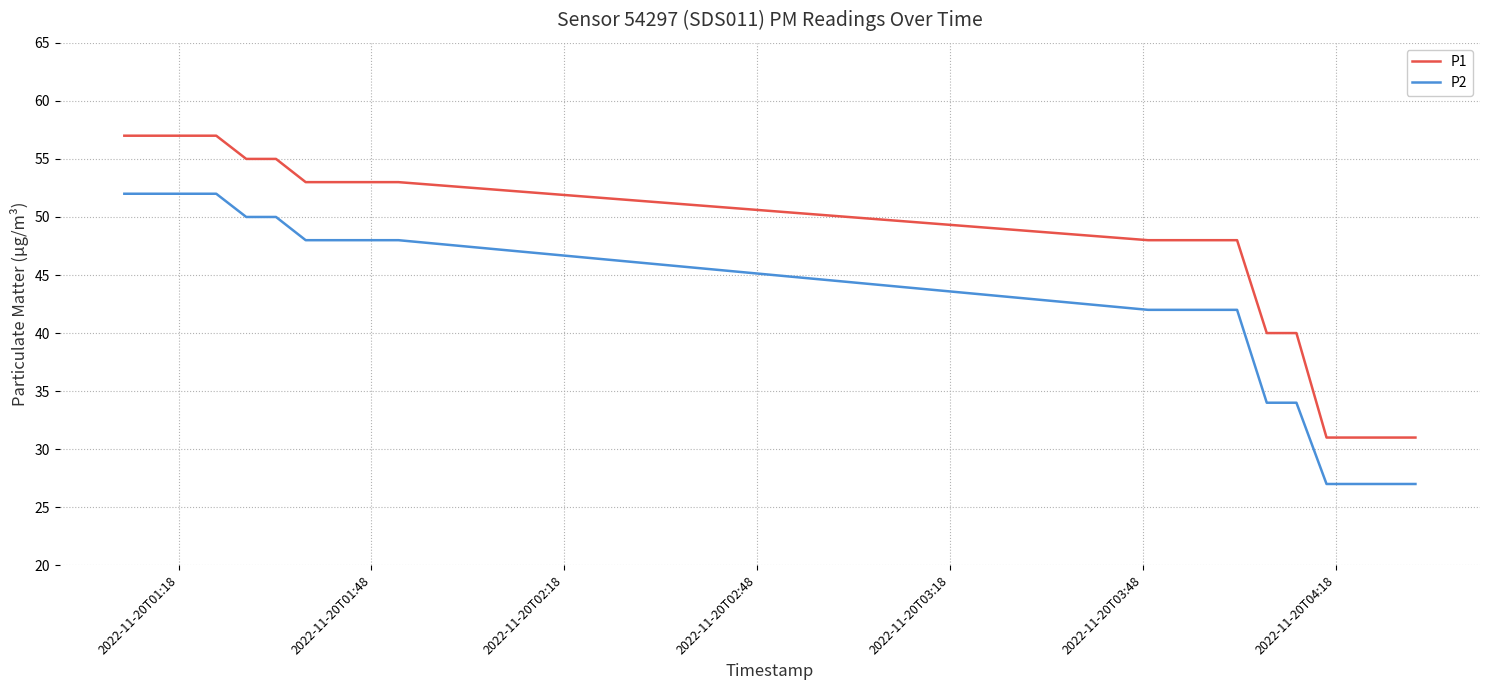

What are all the series names shown in the legend?

P1, P2